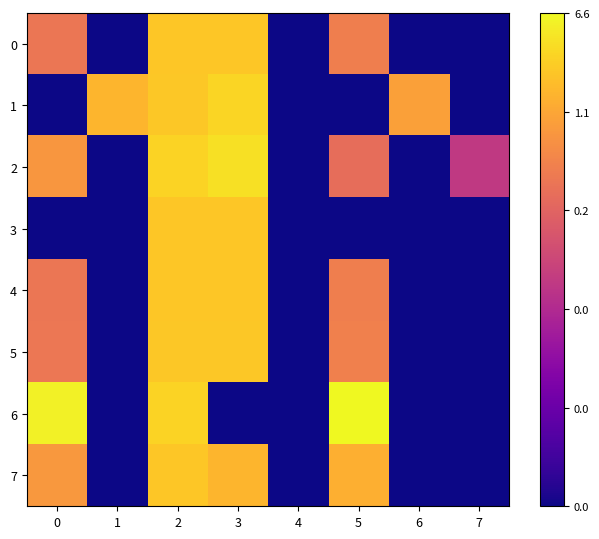

Which has a higher value, 6 or 4?

6